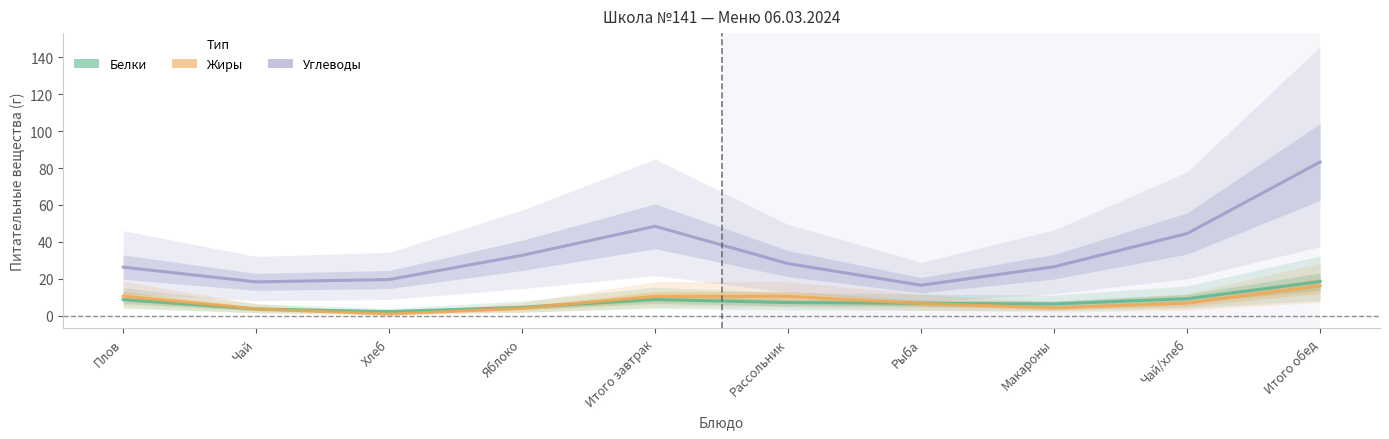

What is the greatest value displayed?

83.3